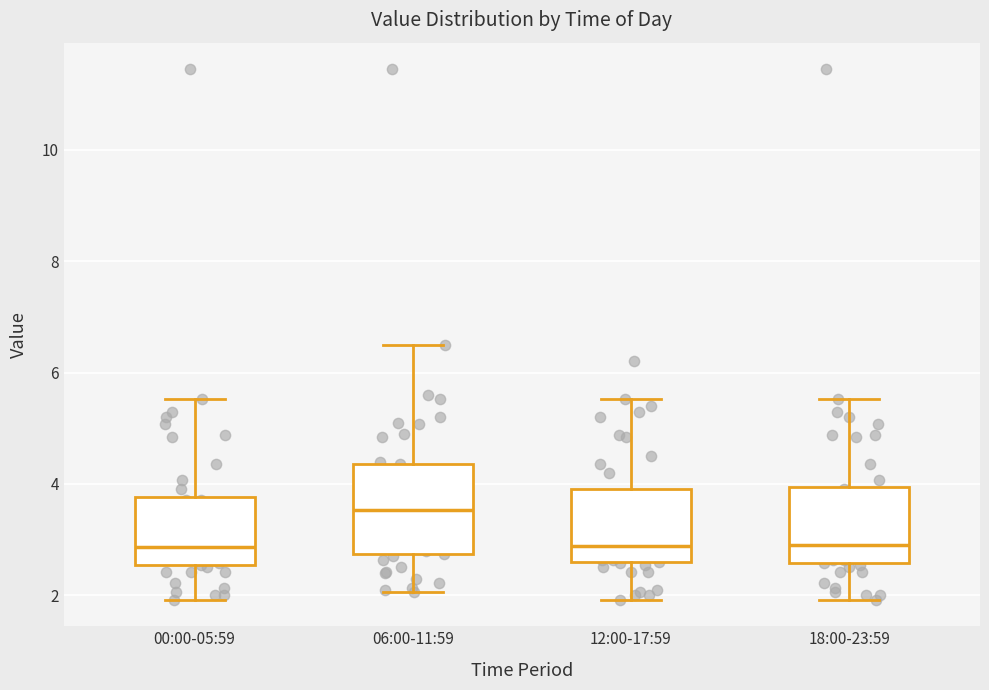

Which box's median line is the highest?

06:00-11:59